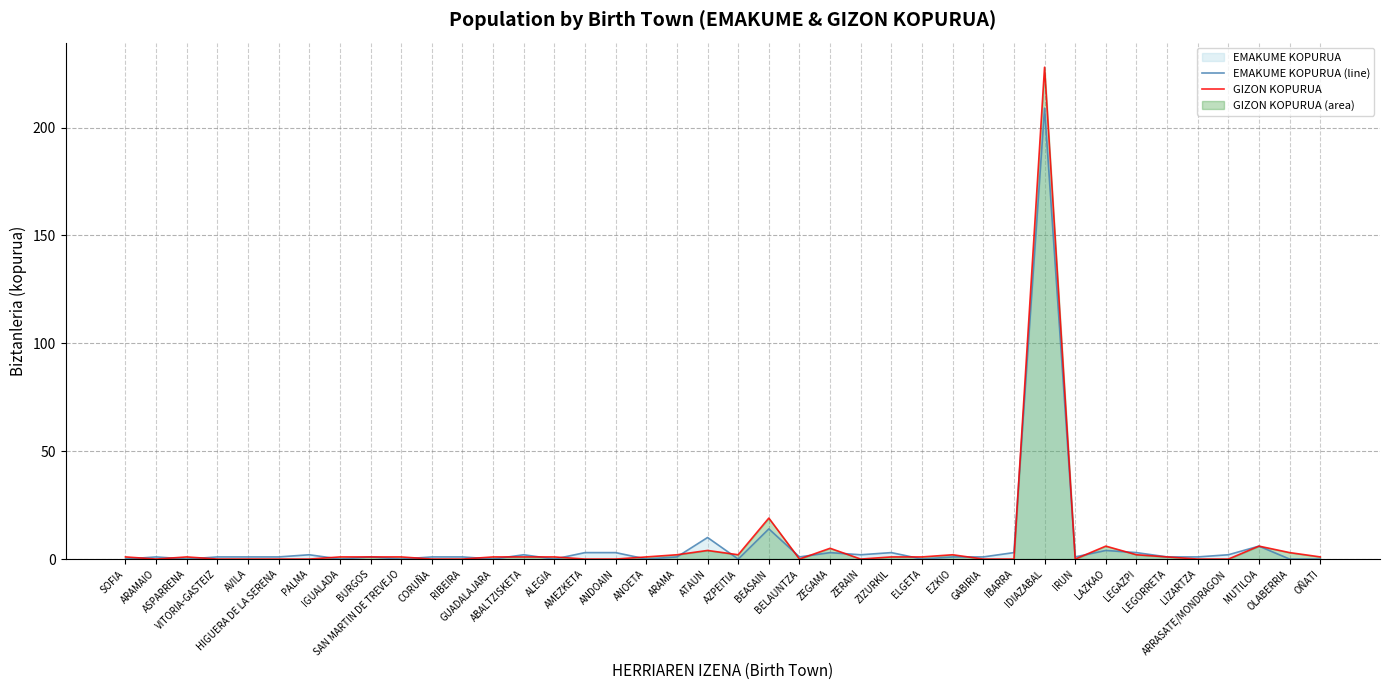

Which series has the largest total across all categories?

GIZON KOPURUA